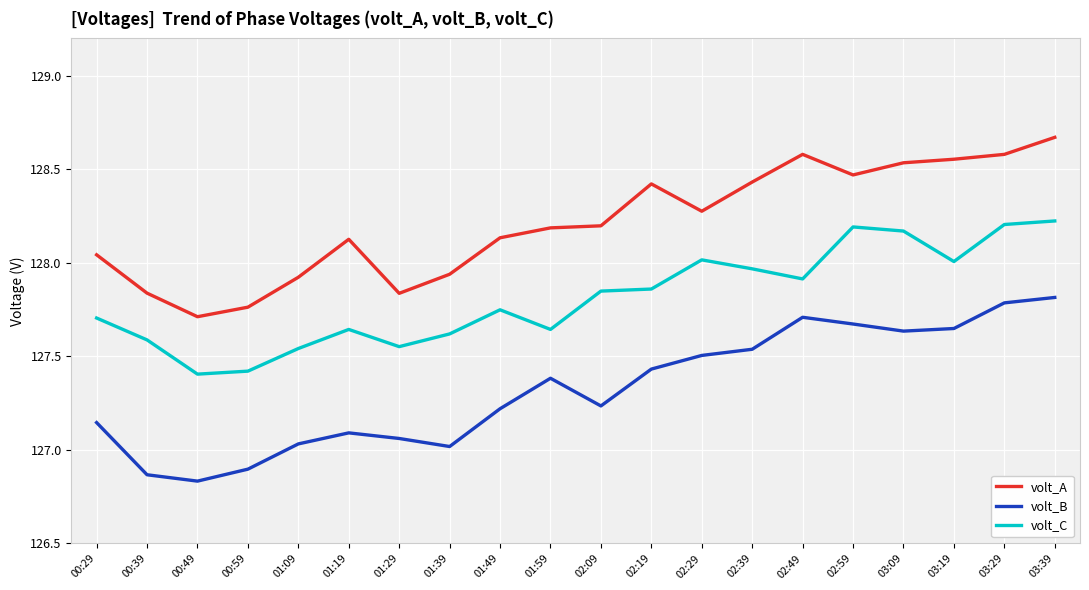

List the series in order of their overall mean, lowest first.

volt_B, volt_C, volt_A